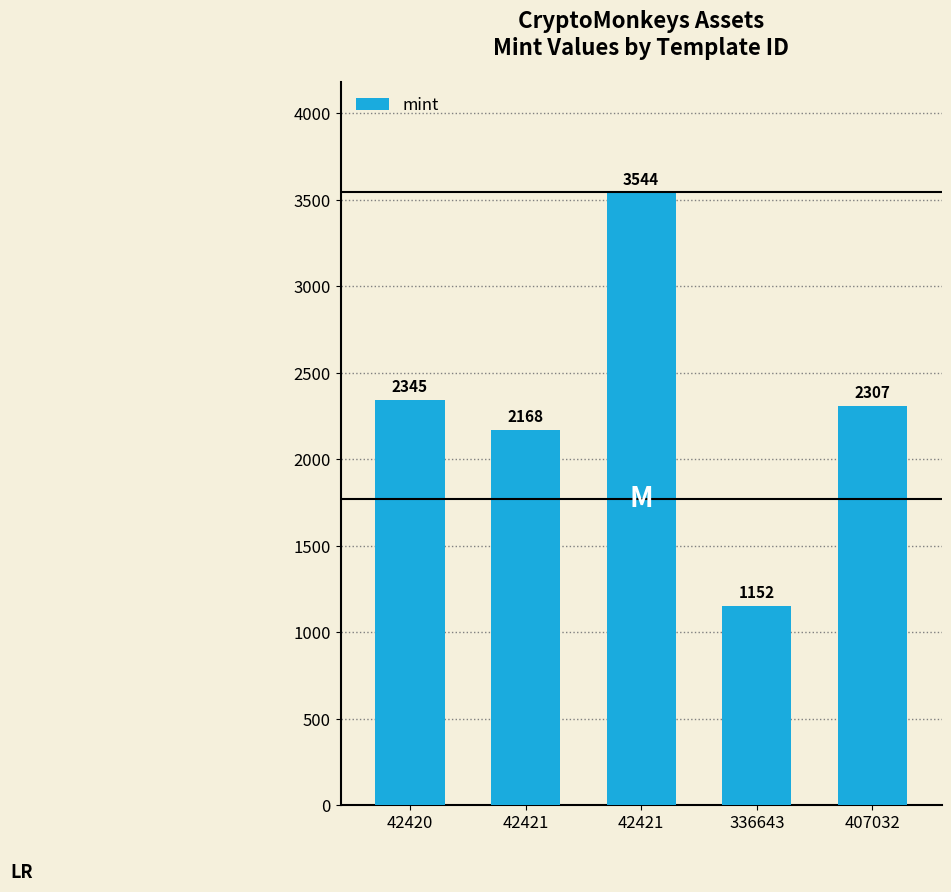

Is it true that the value at 336643 is 2037?

False